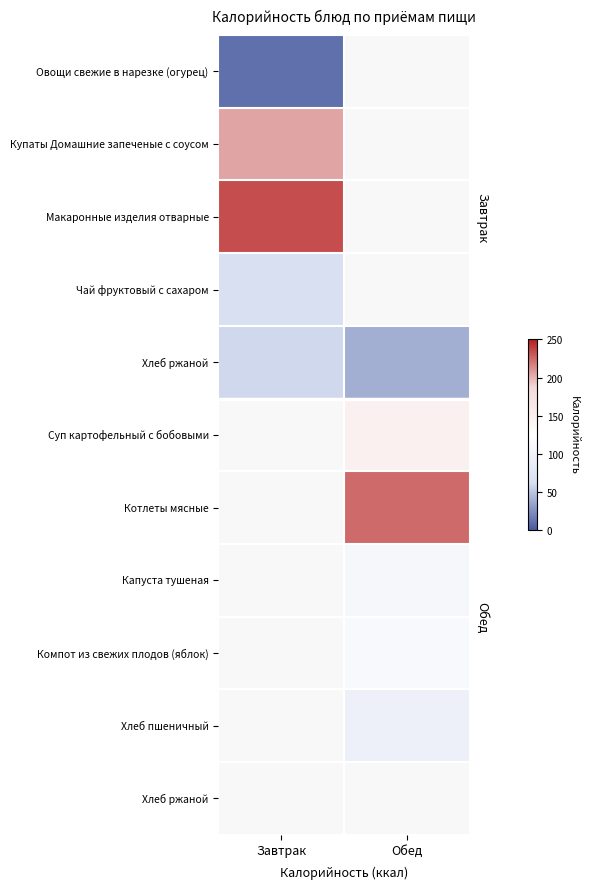

Which label corresponds to the smallest value in the chart?

Завтрак